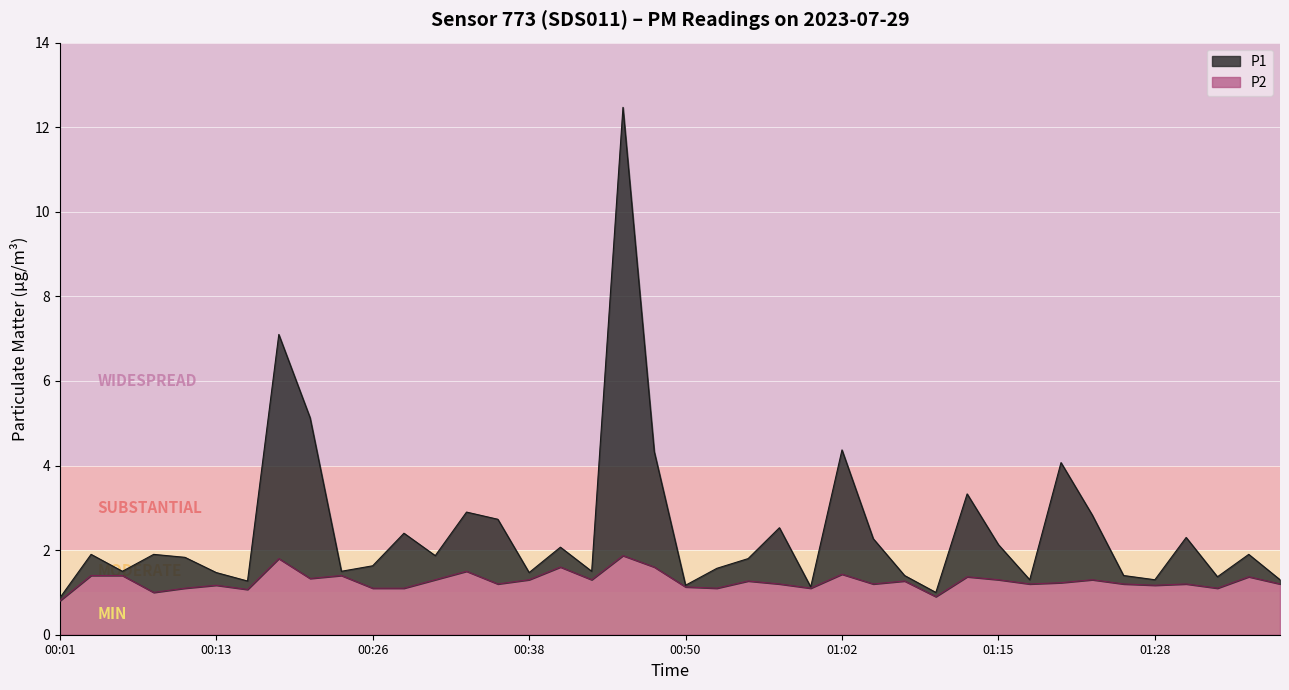

In P1, how many points are higher than both neighbors (excluding endpoints)?

13